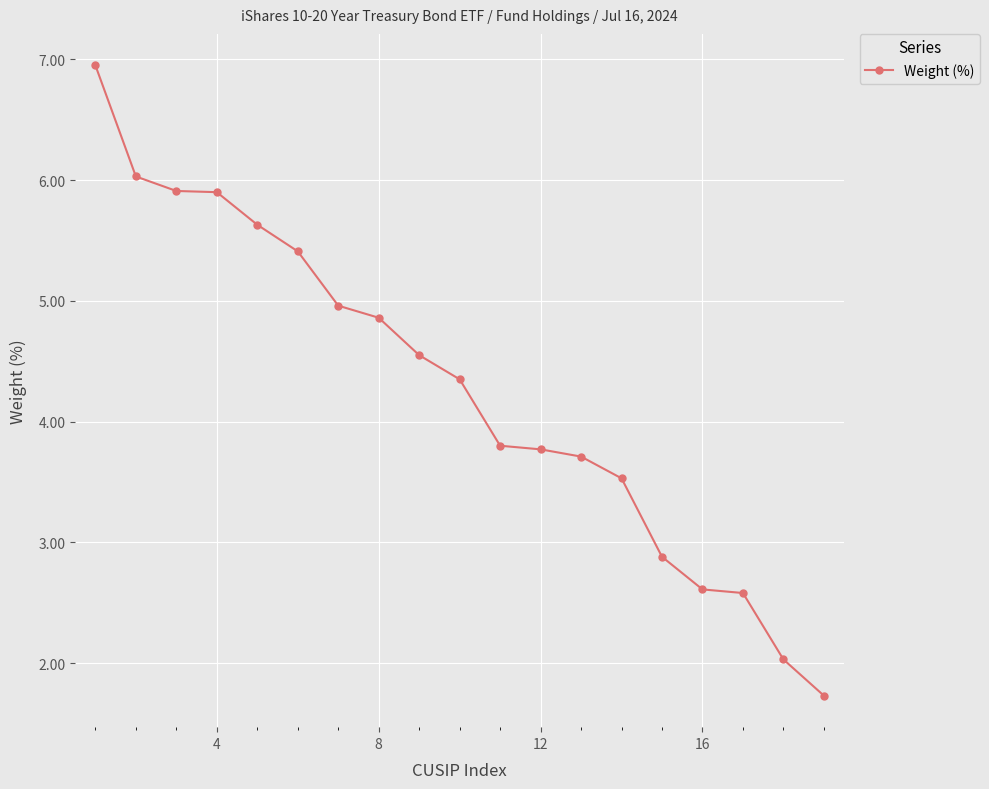

What is the difference between the maximum and second lowest values?

4.9